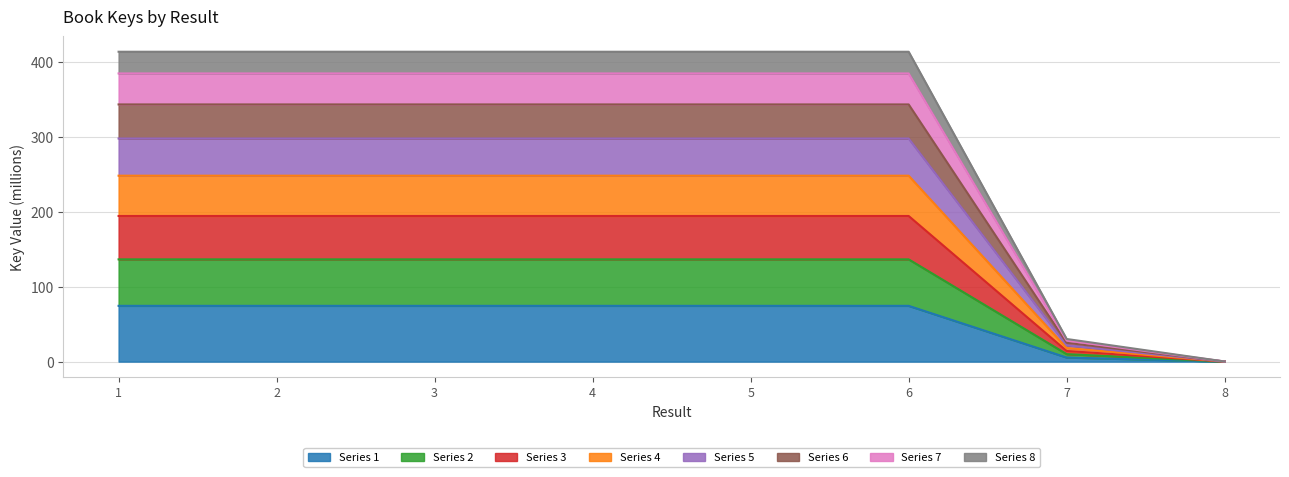

Is it true that the value at 1 is 129.5?

False